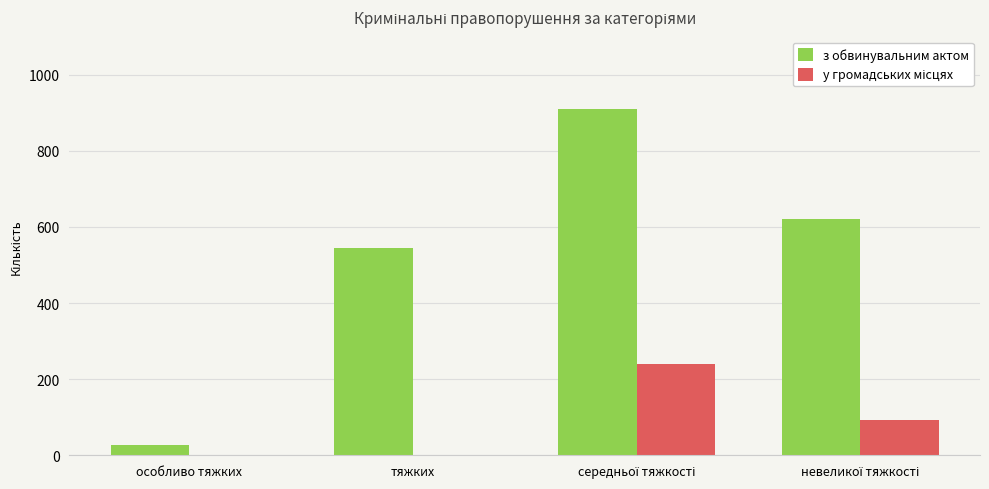

How many data points does each series have?

4